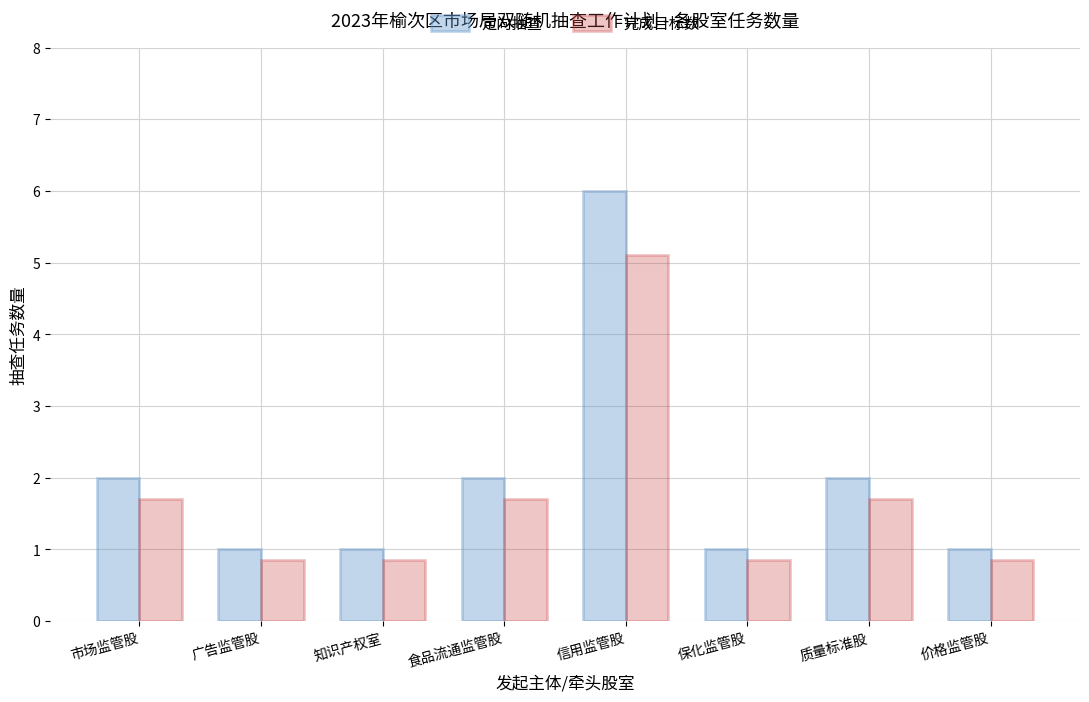

Rank the series at 保化监管股 from lowest to highest value.

完成目标数, 定向抽查